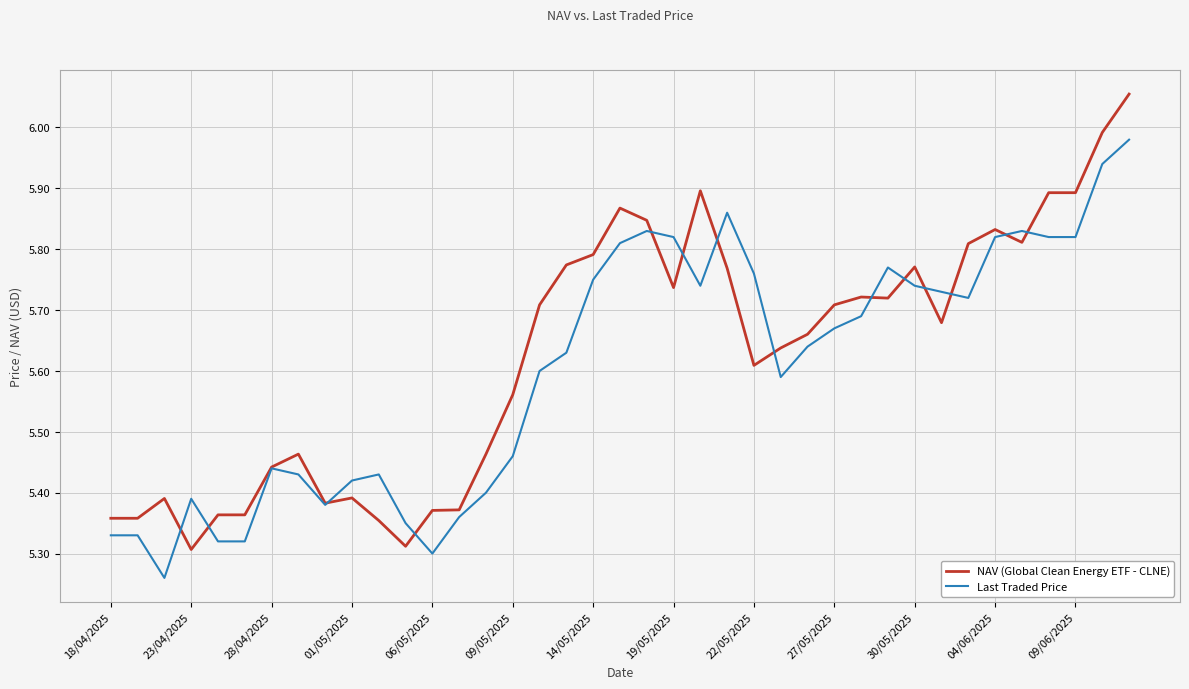

Rank the series by their maximum value, from lowest to highest.

Last Traded Price, NAV (Global Clean Energy ETF - CLNE)